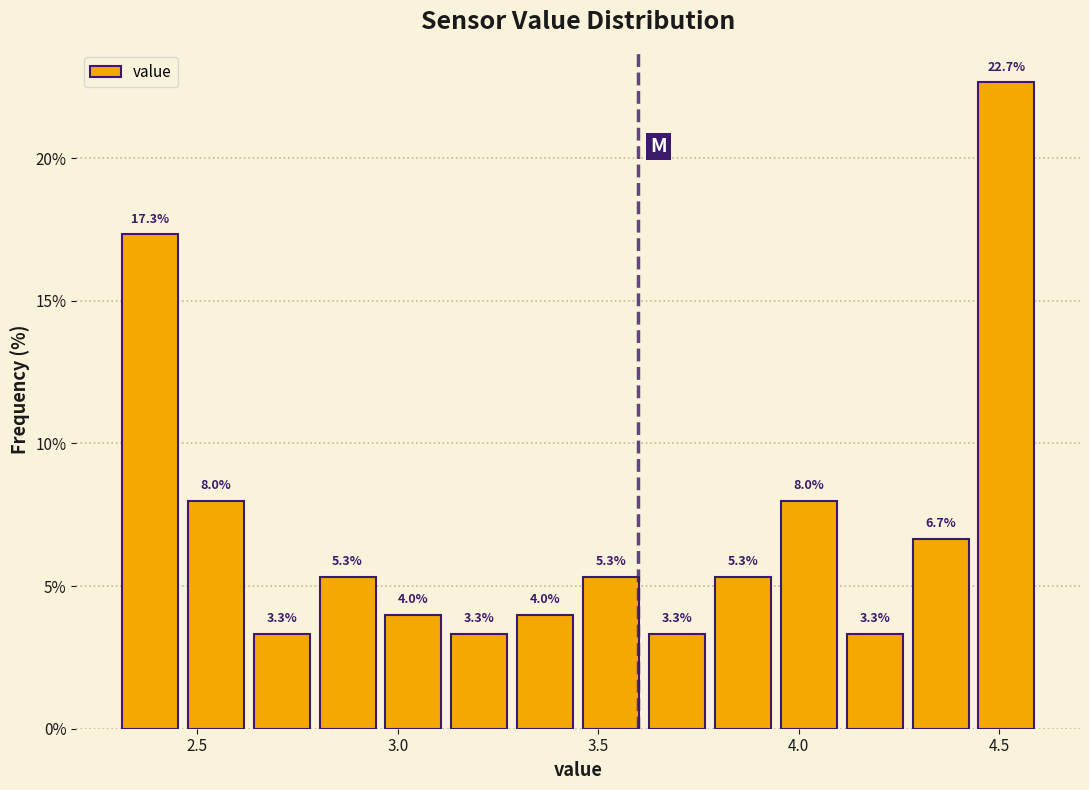

Around what value on the x-axis is the tallest bar? Give the approximate position of its centre, as read against the axis.

4.50